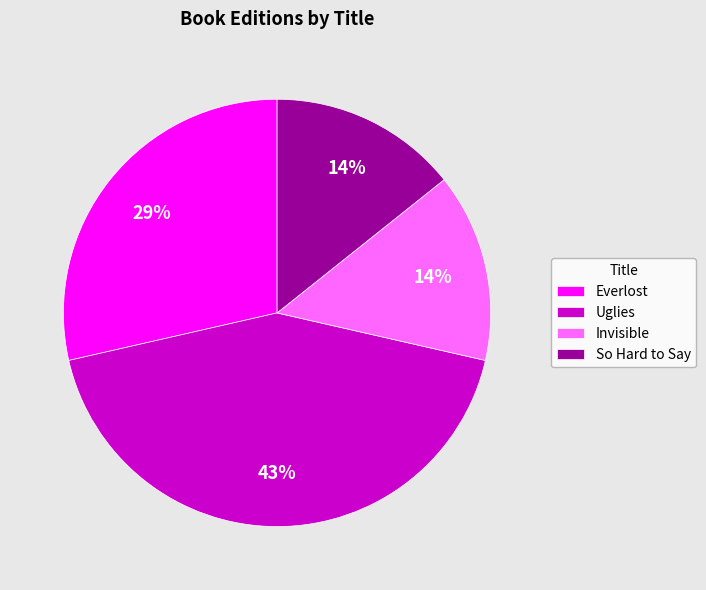

To the nearest percent, what is the average slice percentage?

25%